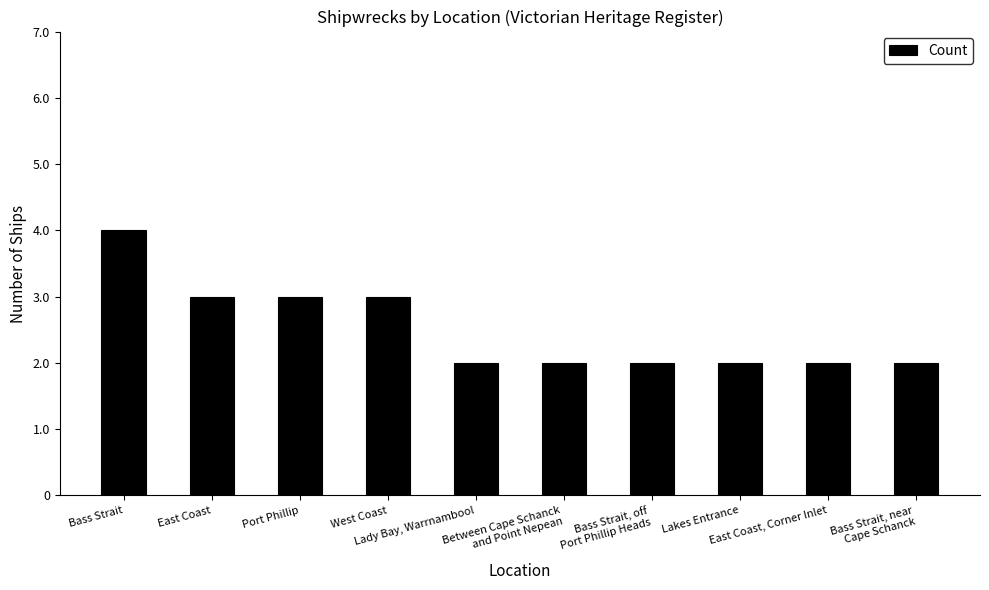

What is the label of the 7th bar from the left?

Bass Strait, off
Port Phillip Heads